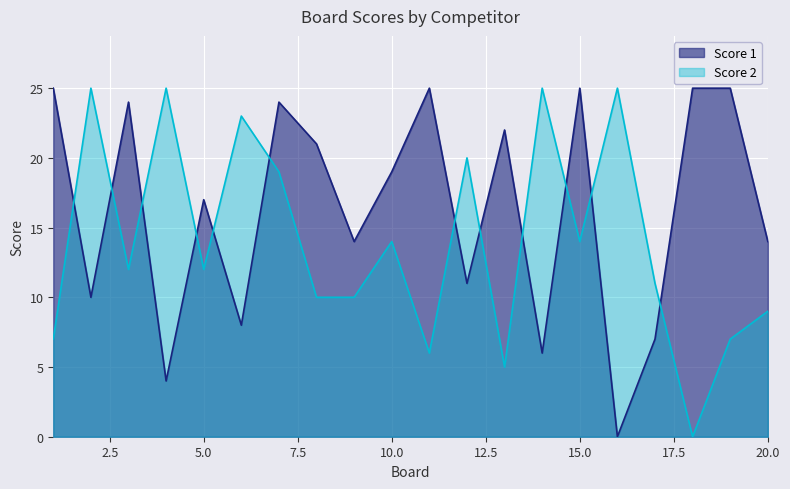

What is the average value of the Score 2 series?

14